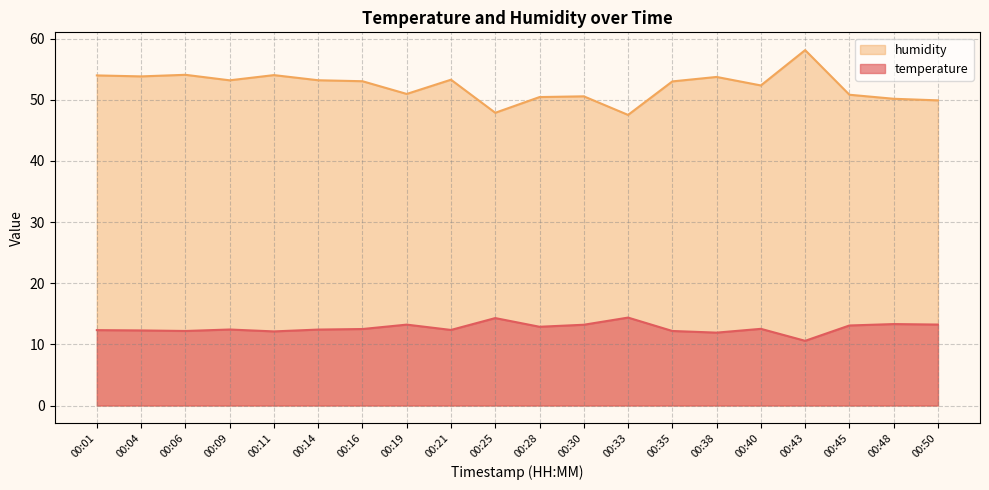

Reading left to right, list all the values displayed in this chart.

temperature: 12.3	12.3	12.2	12.4	12.1	12.4	12.5	13.2	12.4	14.3	12.9	13.2	14.4	12.2	11.9	12.5	10.6	13.1	13.3	13.2
humidity: 54.0	53.8	54.1	53.2	54.0	53.2	53.0	51.0	53.3	47.9	50.5	50.6	47.5	53.0	53.7	52.4	58.1	50.8	50.2	49.9